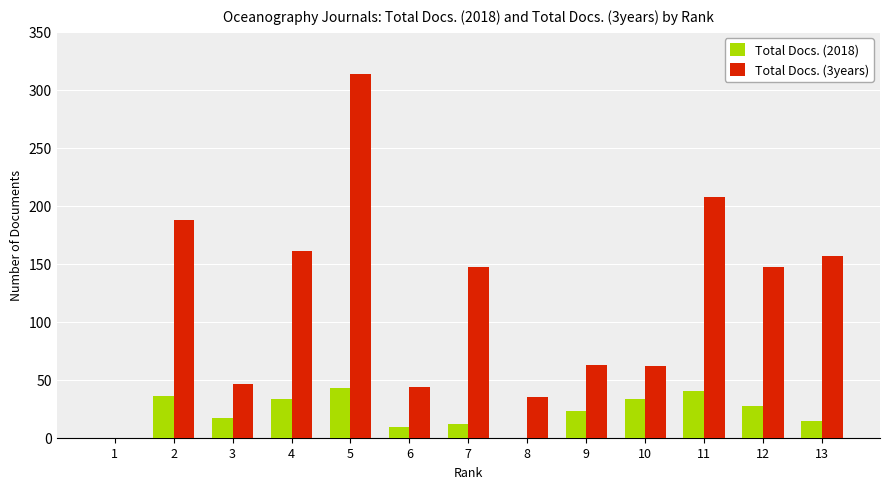

The value of Total Docs. (3years) at 4 is 36. True or false?

False